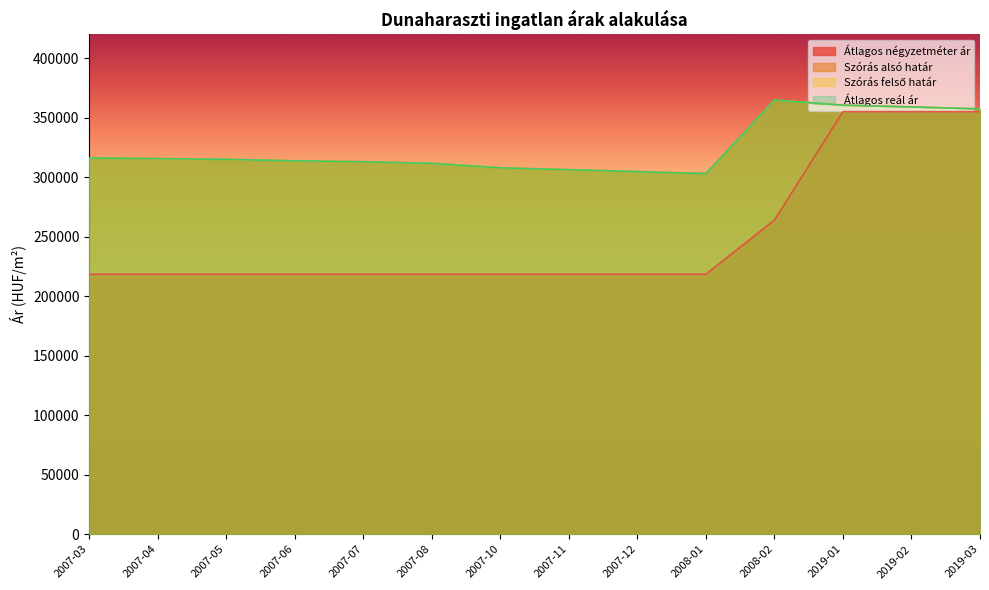

Reading left to right, list all the values displayed in this chart.

Átlagos négyzetméter ár: 2007-03=218487	2007-04=218487	2007-05=218487	2007-06=218487	2007-07=218487	2007-08=218487	2007-10=218487	2007-11=218487	2007-12=218487	2008-01=218487	2008-02=264019	2019-01=355084	2019-02=355084	2019-03=355084
Szórás alsó határ: 2007-03=316259	2007-04=315640	2007-05=315023	2007-06=313796	2007-07=312983	2007-08=311671	2007-10=307900	2007-11=306339	2007-12=304697	2008-01=303074	2008-02=364861	2019-01=360543	2019-02=359060	2019-03=357426
Szórás felső határ: 2007-03=316259	2007-04=315640	2007-05=315023	2007-06=313796	2007-07=312983	2007-08=311671	2007-10=307900	2007-11=306339	2007-12=304697	2008-01=303074	2008-02=364861	2019-01=360543	2019-02=359060	2019-03=357426
Átlagos reál ár: 2007-03=316259	2007-04=315640	2007-05=315023	2007-06=313796	2007-07=312983	2007-08=311671	2007-10=307900	2007-11=306339	2007-12=304697	2008-01=303074	2008-02=364861	2019-01=360543	2019-02=359060	2019-03=357426